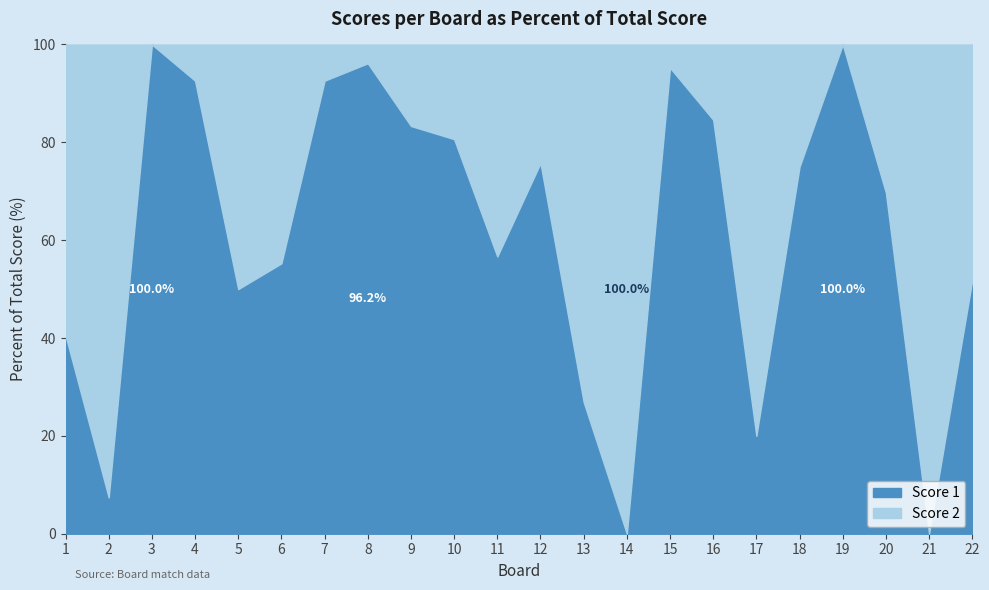

Between 6 and 7, which series saw the biggest shift?

Score 2